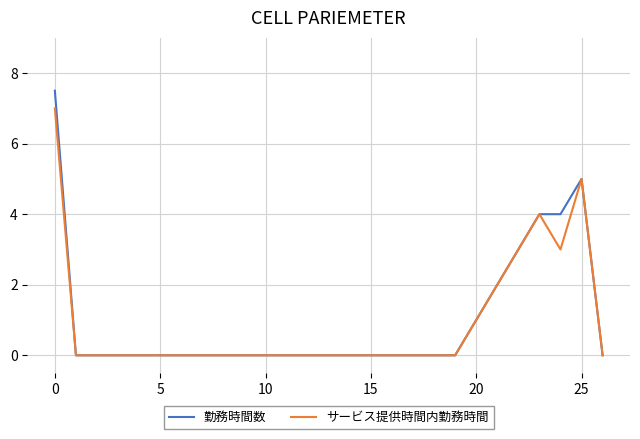

Which series has the widest spread of values?

勤務時間数